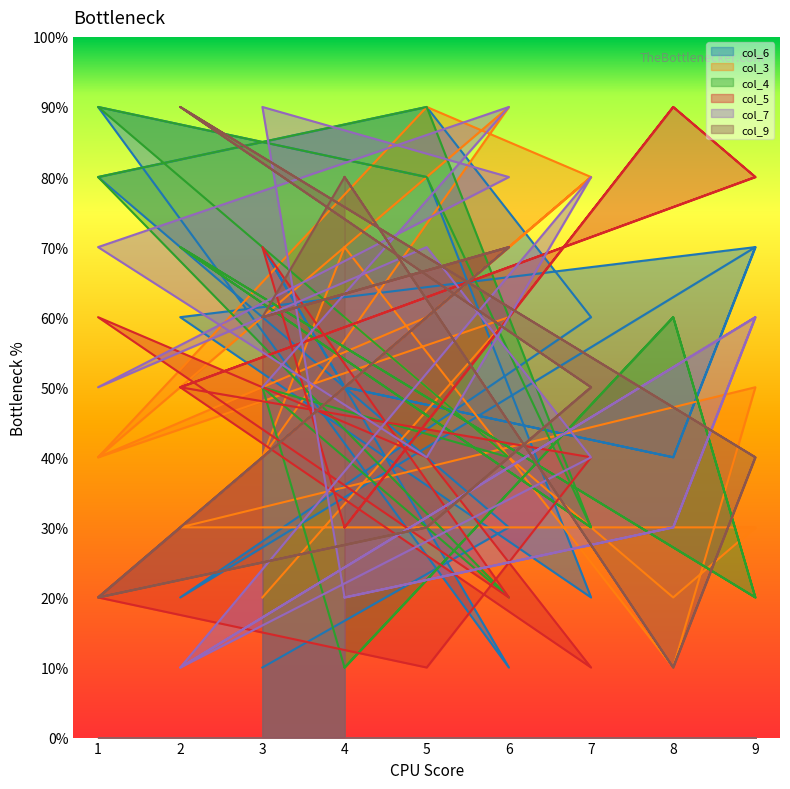

At which category is the sum across all series the highest?

3